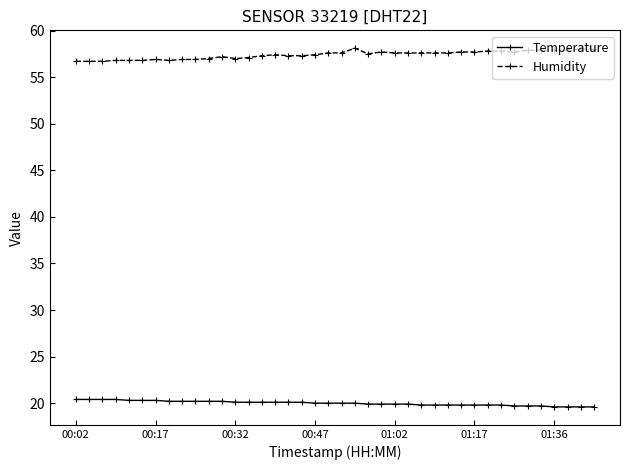

What is the difference between the maximum and minimum values in the Temperature series?

0.8